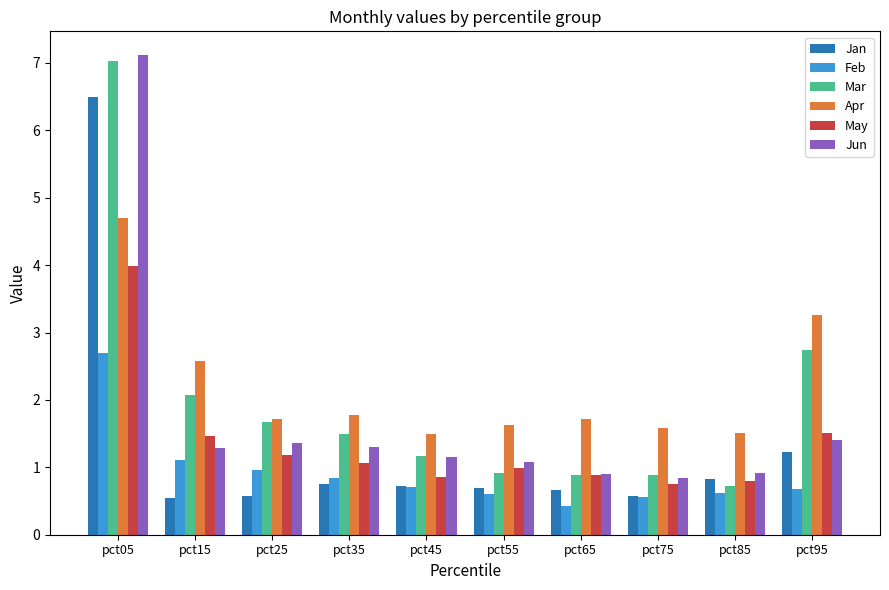

At which category is the sum across all series the highest?

pct05